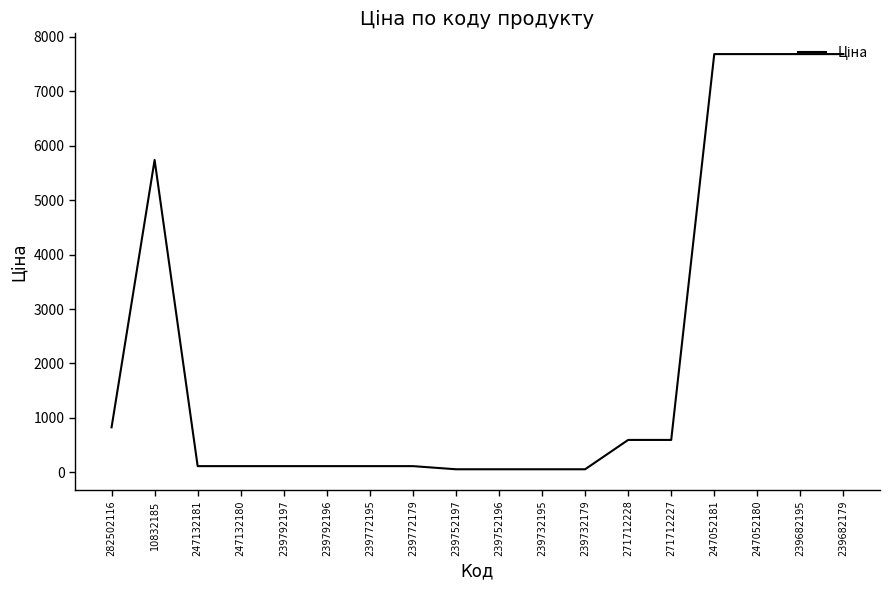

True or false: there are more than 0 points higher than both neighbors.

True